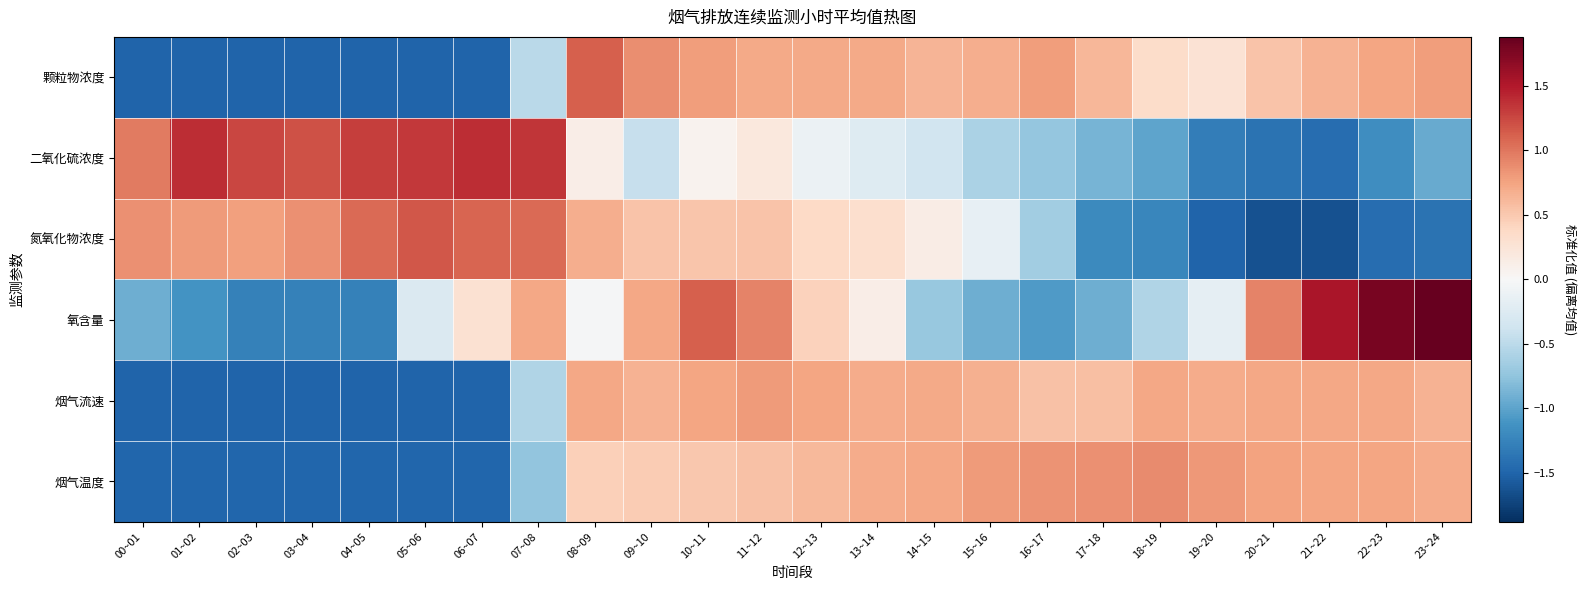

At which category is the sum across all series the highest?

10~11